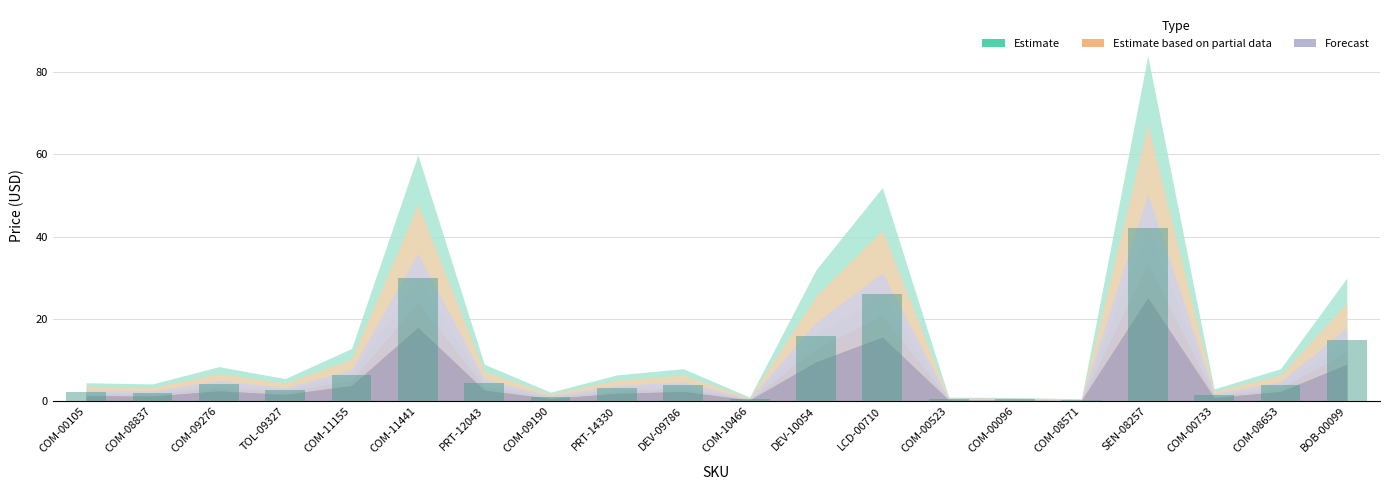

True or false: the data shows 2.8 at TOL-09327.

True